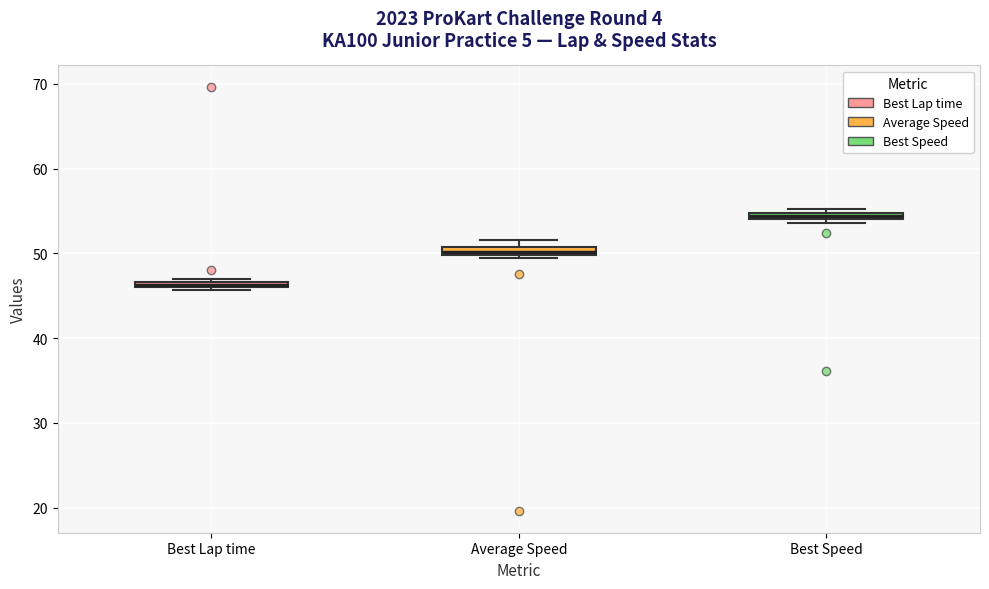

Where is the lower edge of the box for Average Speed on the y-axis? The values are not printed on the chart, so give them approximately, as read against the axis.

50